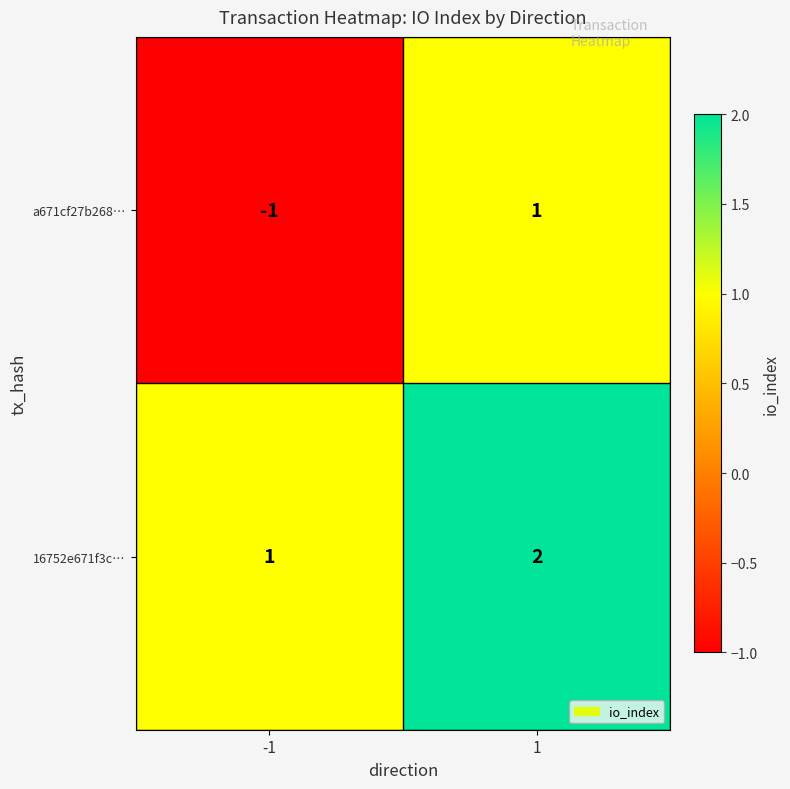

Which category has the highest value across all series?

1